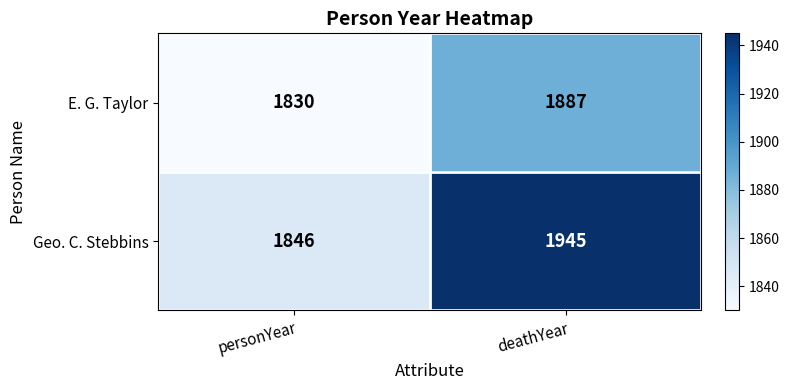

What is the lowest value of the E. G. Taylor series?

1830